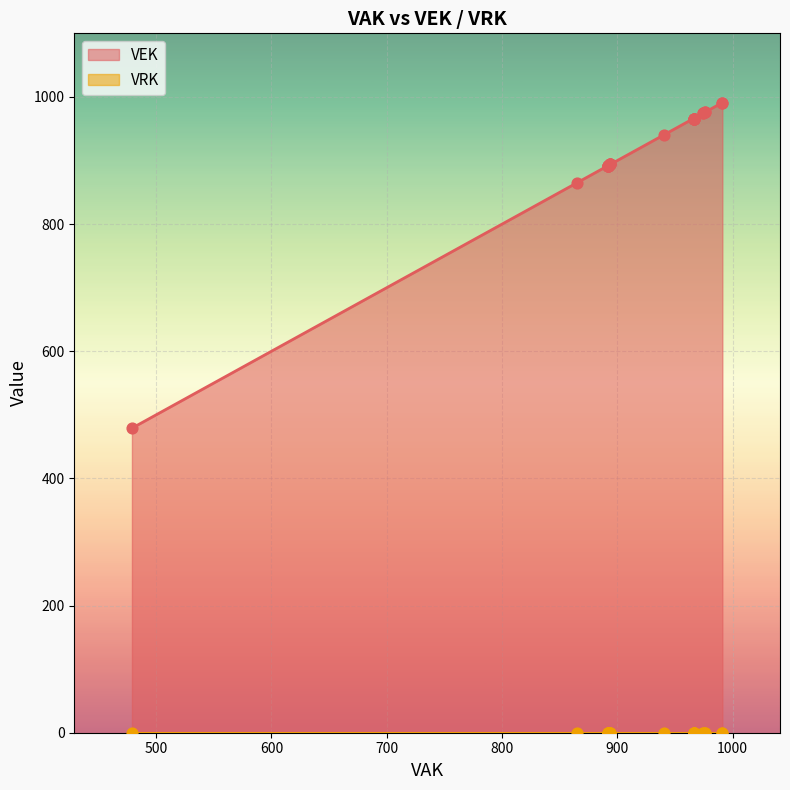

Which series has the widest spread of Y values?

VEK